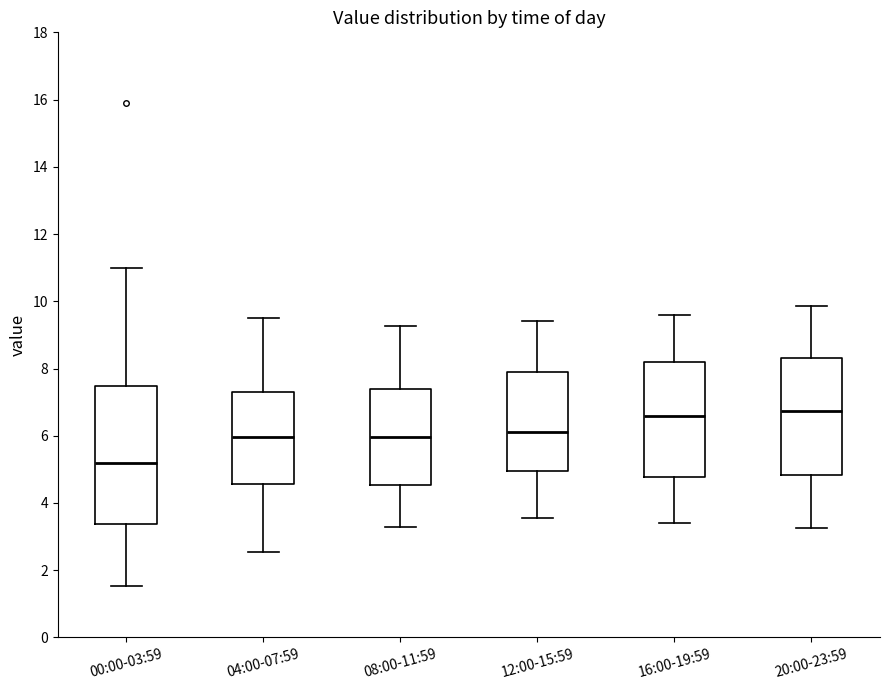

Reading left to right, transcribe this box plot: for each box, give where its median line is, the range the box spans, and where its two whiskers end, as read against the y-axis. The values are not printed on the chart, so give them approximately, as read against the axis.

00:00-03:59: median 5.2, box 3.4 to 7.4, whiskers 1.6 to 11.0
04:00-07:59: median 6.0, box 4.6 to 7.2, whiskers 2.6 to 9.6
08:00-11:59: median 6.0, box 4.6 to 7.4, whiskers 3.4 to 9.2
12:00-15:59: median 6.2, box 5.0 to 8.0, whiskers 3.6 to 9.4
16:00-19:59: median 6.6, box 4.8 to 8.2, whiskers 3.4 to 9.6
20:00-23:59: median 6.8, box 4.8 to 8.4, whiskers 3.2 to 9.8